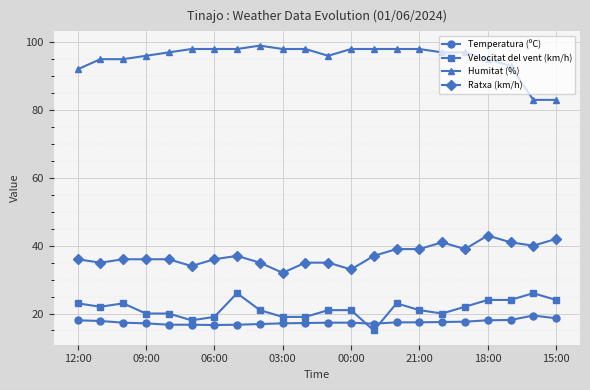

What is the sum of all Velocitat del vent (km/h) values?

471.0